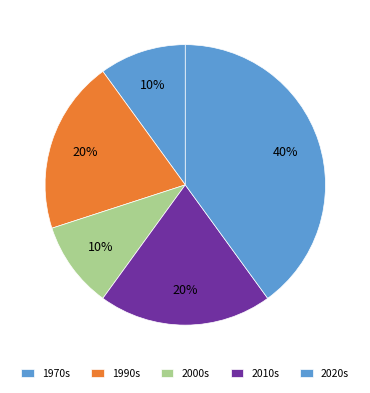

Count the number of slices in the pie.

5